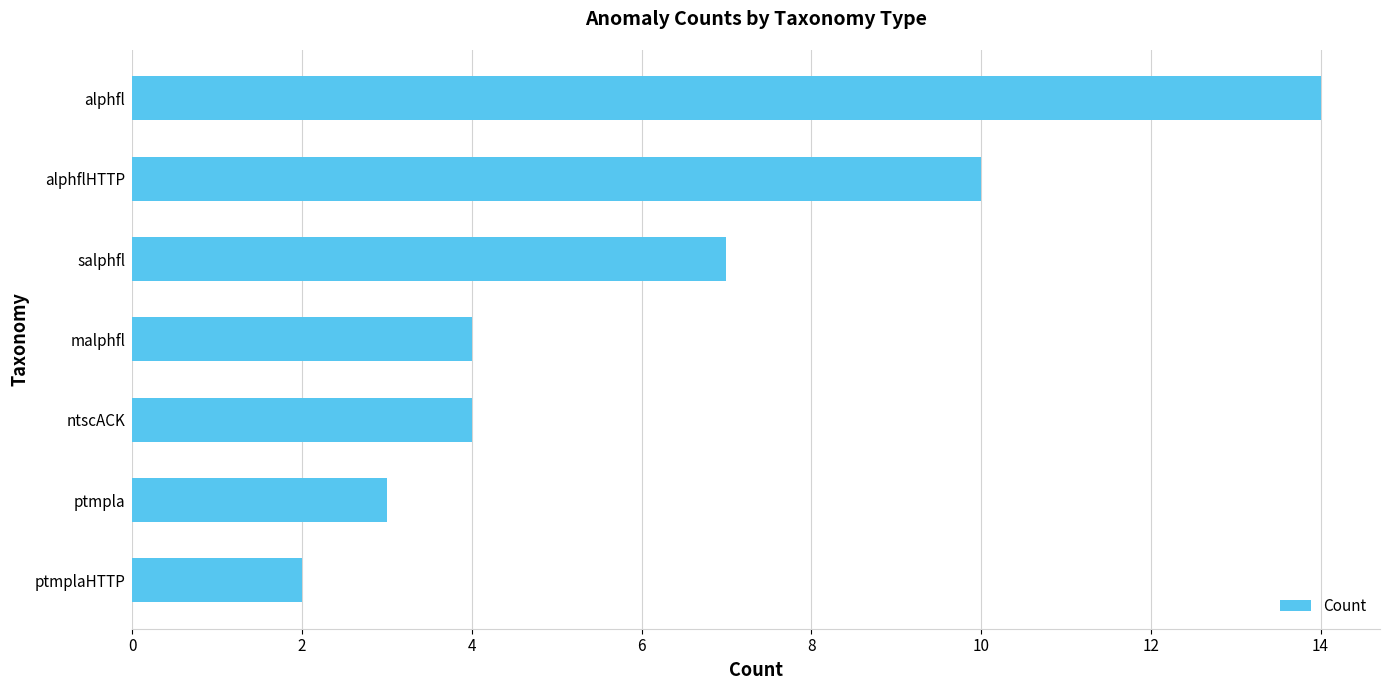

What is the change in value from ptmplaHTTP to ntscACK?

+2